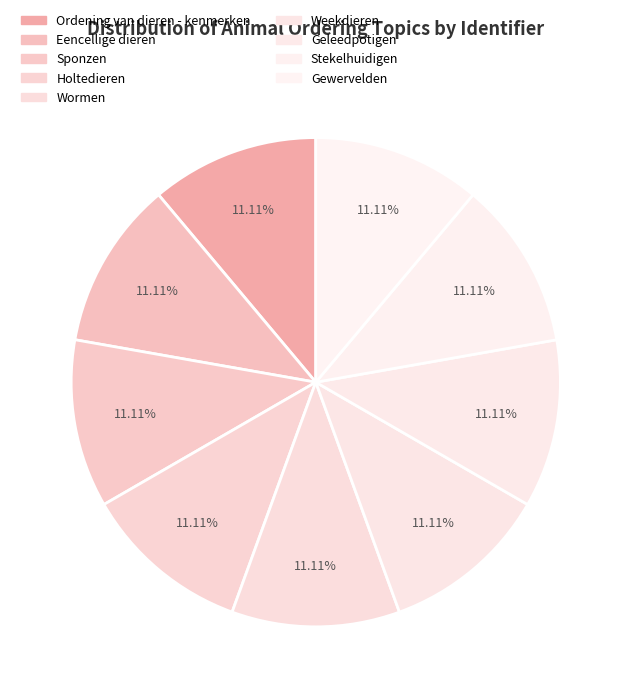

How many segments does this pie chart have?

9